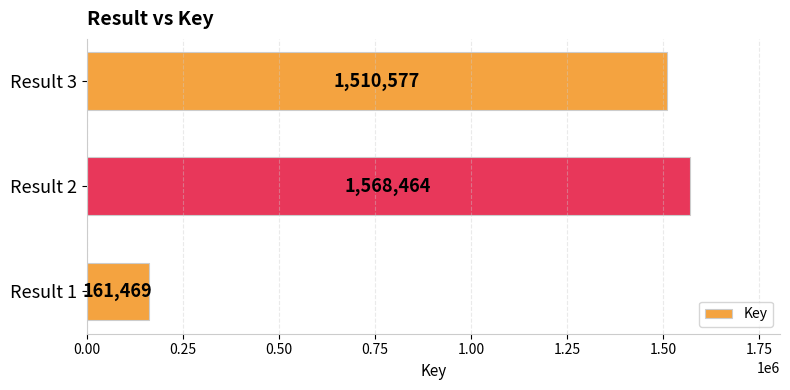

Approximately how many times larger is the value at Result 2 compared to Result 1?

9.7